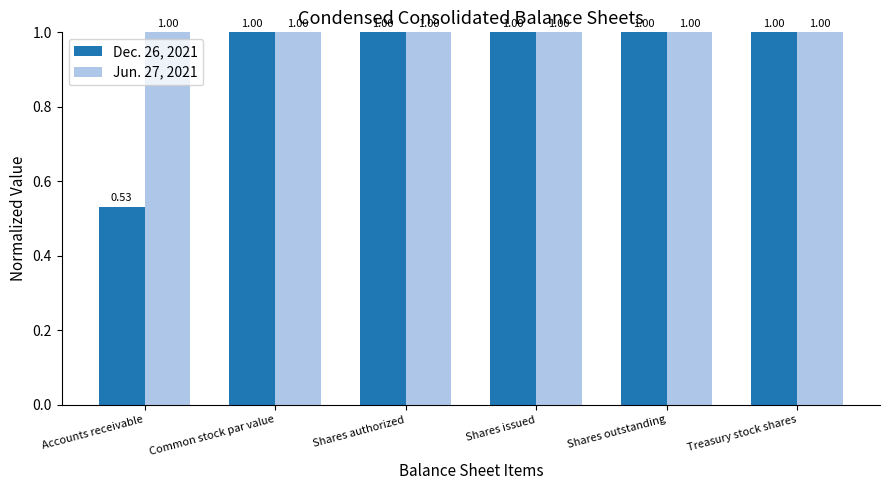

Which series has the largest total across all categories?

Jun. 27, 2021